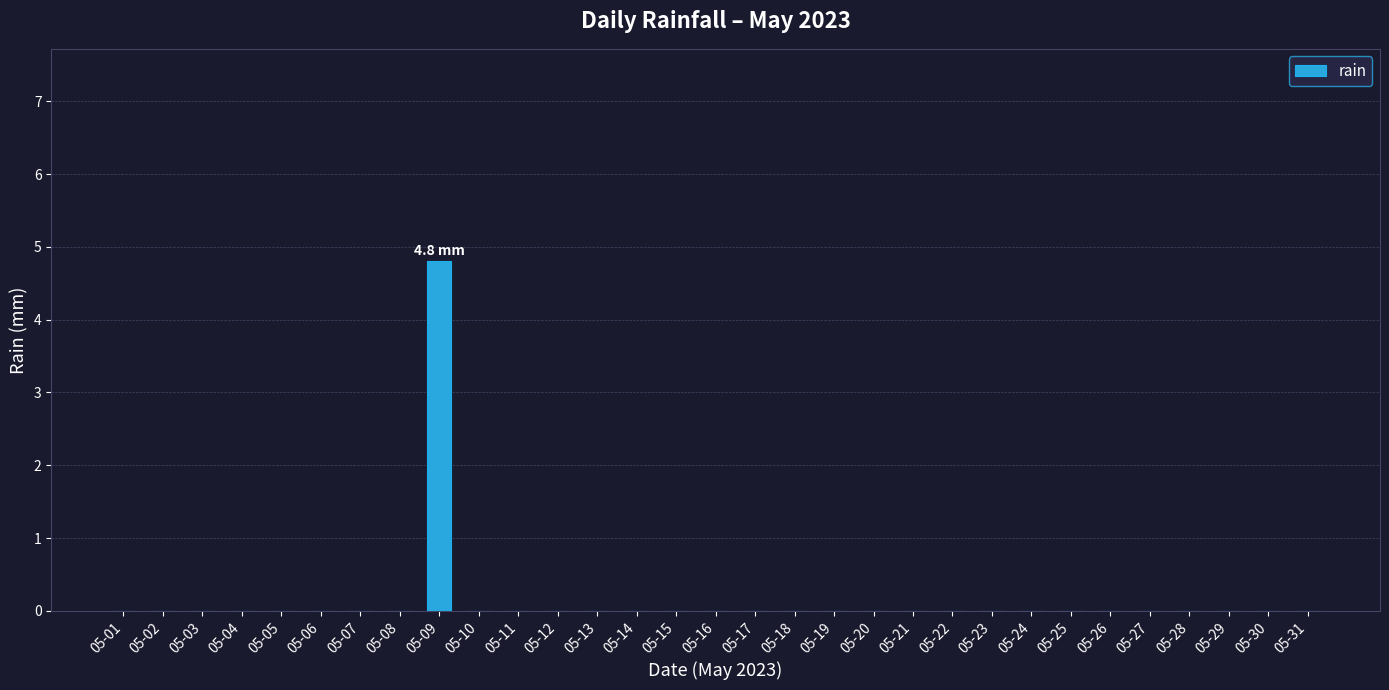

Reading left to right, extract all data points from this chart.

0.0	0.0	0.0	0.0	0.0	0.0	0.0	0.0	4.8	0.0	0.0	0.0	0.0	0.0	0.0	0.0	0.0	0.0	0.0	0.0	0.0	0.0	0.0	0.0	0.0	0.0	0.0	0.0	0.0	0.0	0.0